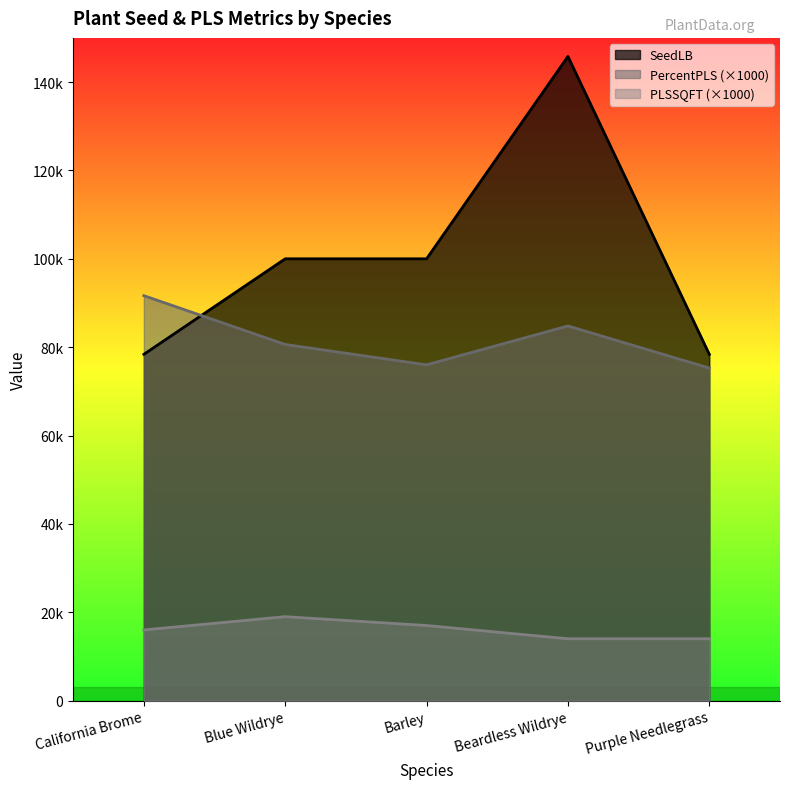

At how many categories does at least one series exceed 114423?

1